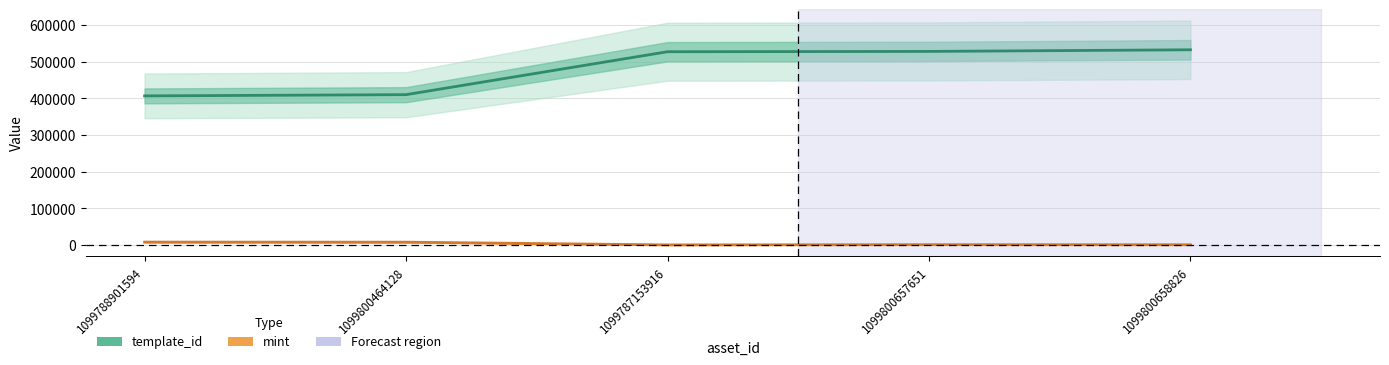

How many lines are shown in the chart?

2